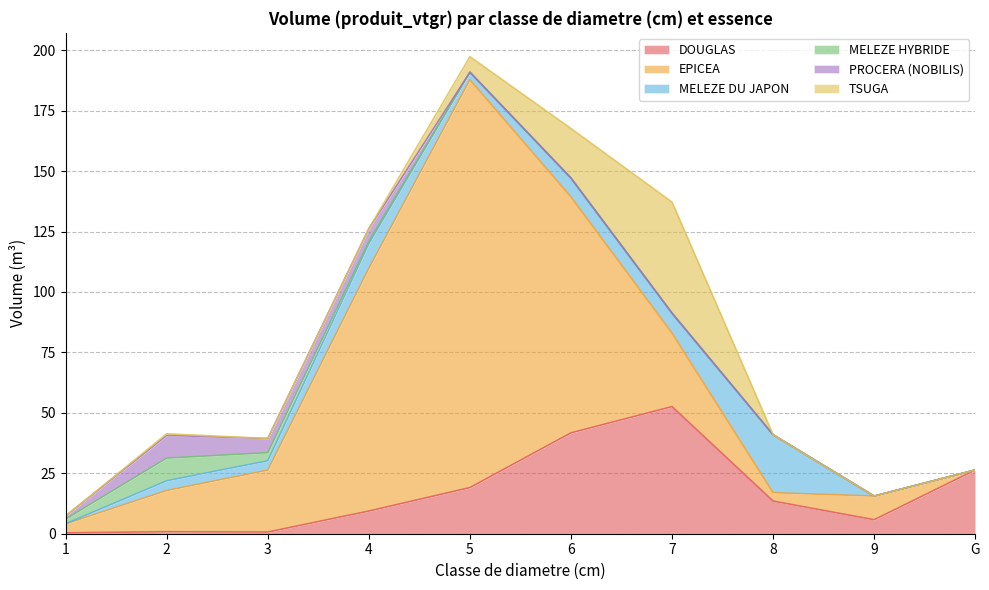

What is the difference between the second highest and minimum values in the PROCERA (NOBILIS) series?

5.9